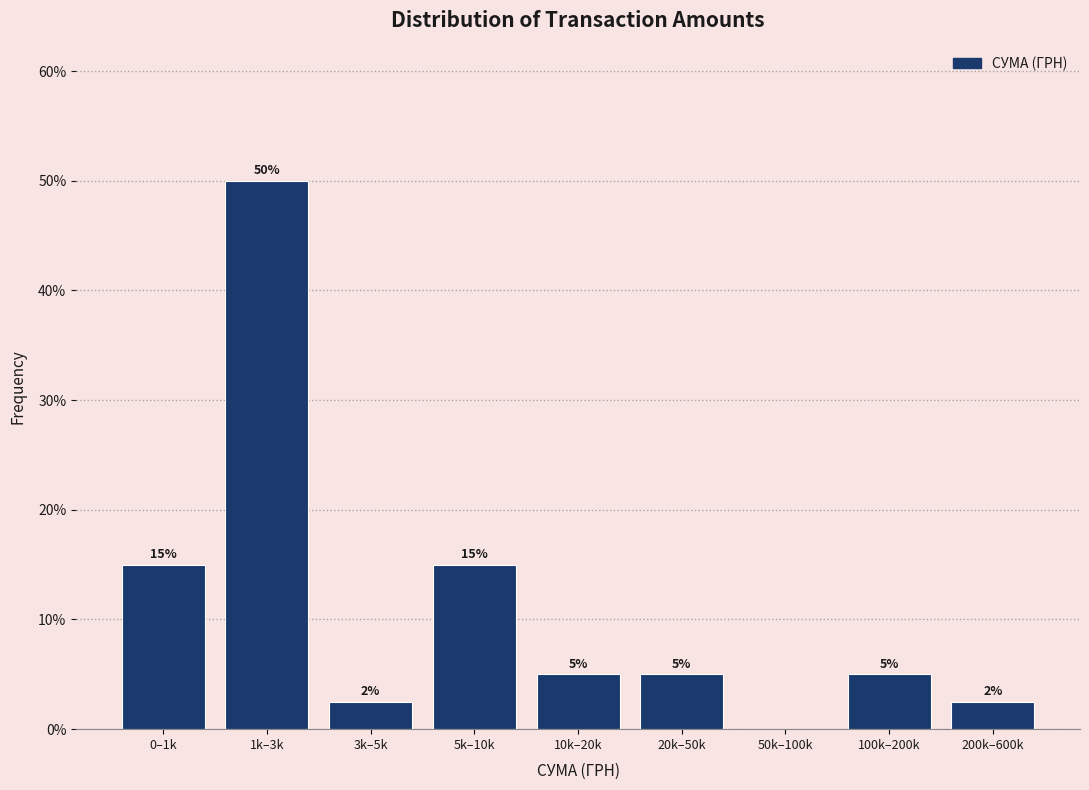

Which has a higher value, 0–1k or 200k–600k?

0–1k